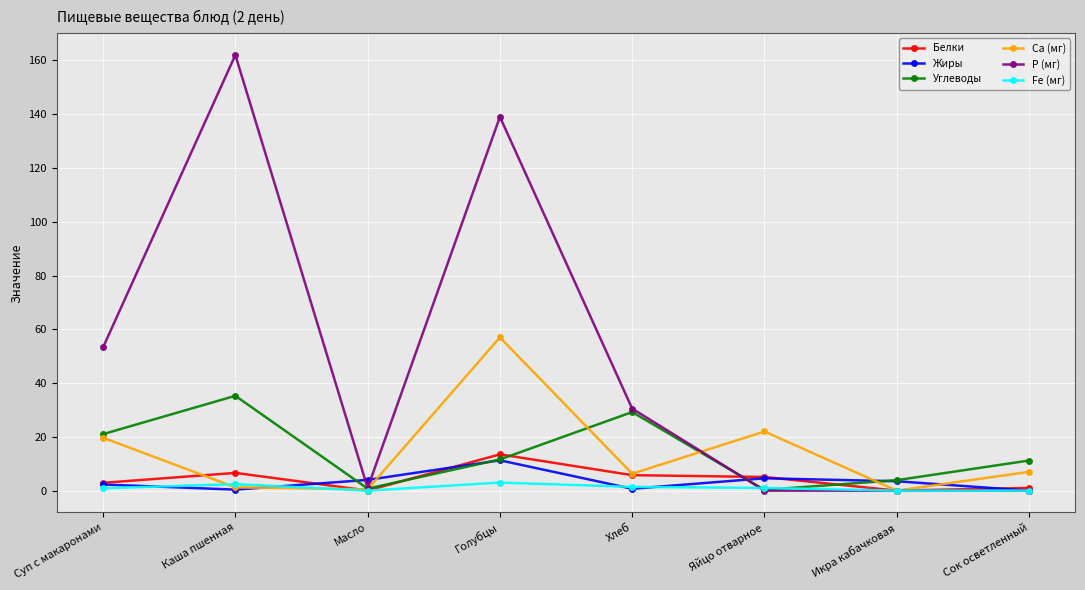

True or false: Углеводы and Жиры intersect in this chart.

True